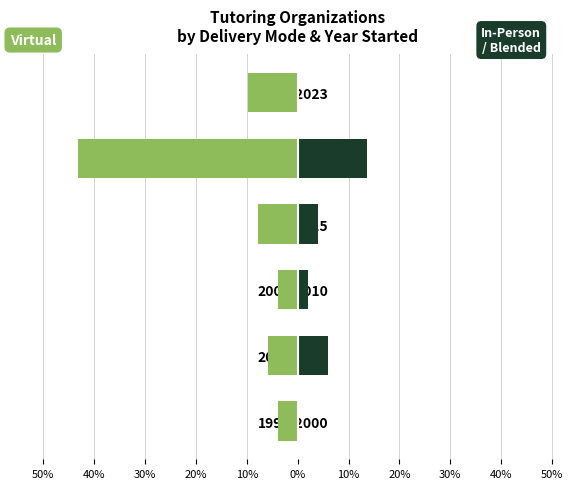

How many data points in In-Person / Blended are less than 3?

3